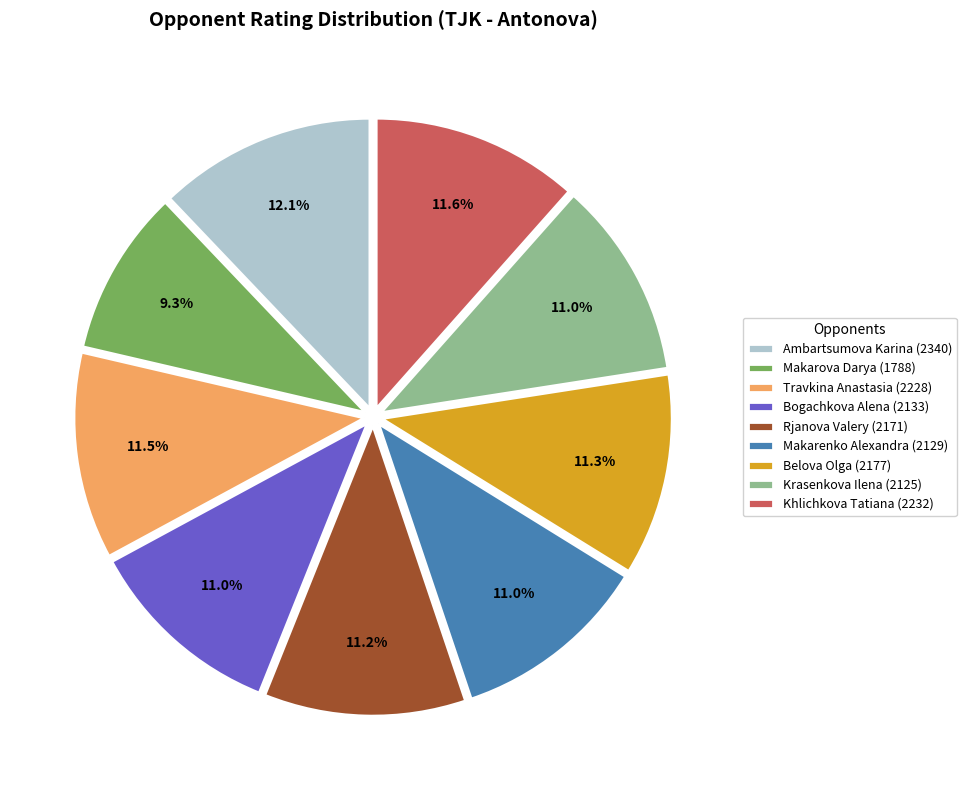

Is Rjanova Valery the majority of the pie?

No